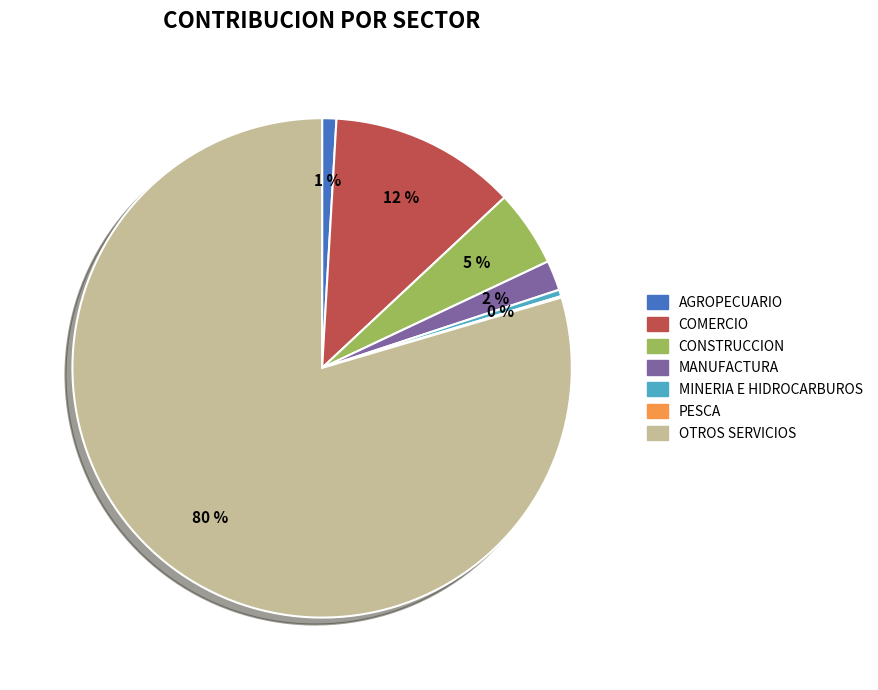

Which has a higher value, MANUFACTURA or COMERCIO?

COMERCIO